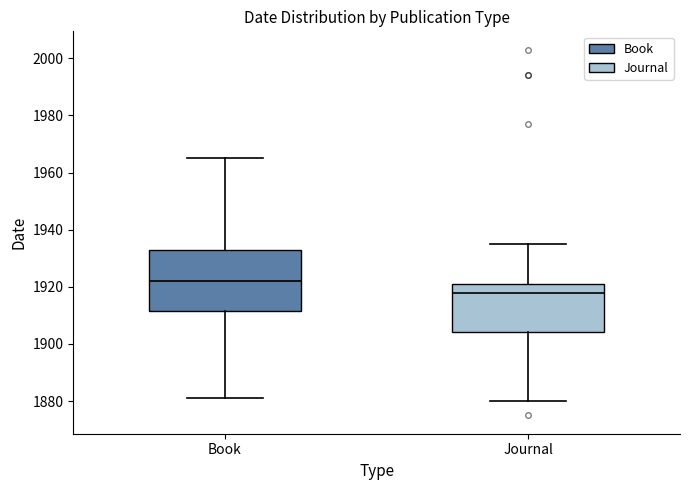

Comparing the boxes themselves (not the whiskers), which one is the tallest?

Book